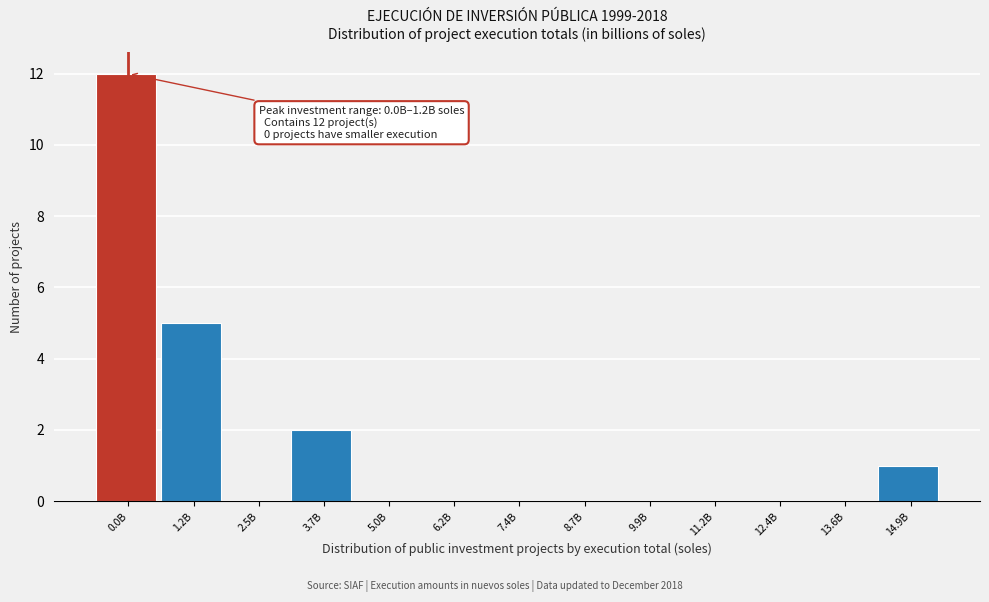

Reading right to left, extract all data points from this chart.

14.9B=1	13.6B=0	12.4B=0	11.2B=0	9.9B=0	8.7B=0	7.4B=0	6.2B=0	5.0B=0	3.7B=2	2.5B=0	1.2B=5	0.0B=12